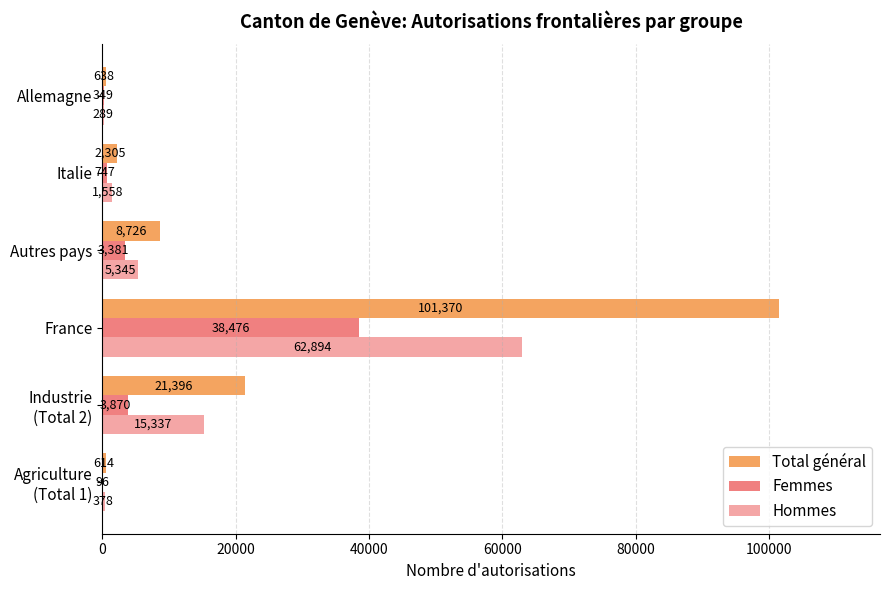

Reading right to left, what are all the values shown in this chart?

Total général: 638	2305	8726	101370	21396	614
Femmes: 349	747	3381	38476	3870	96
Hommes: 289	1558	5345	62894	15337	378